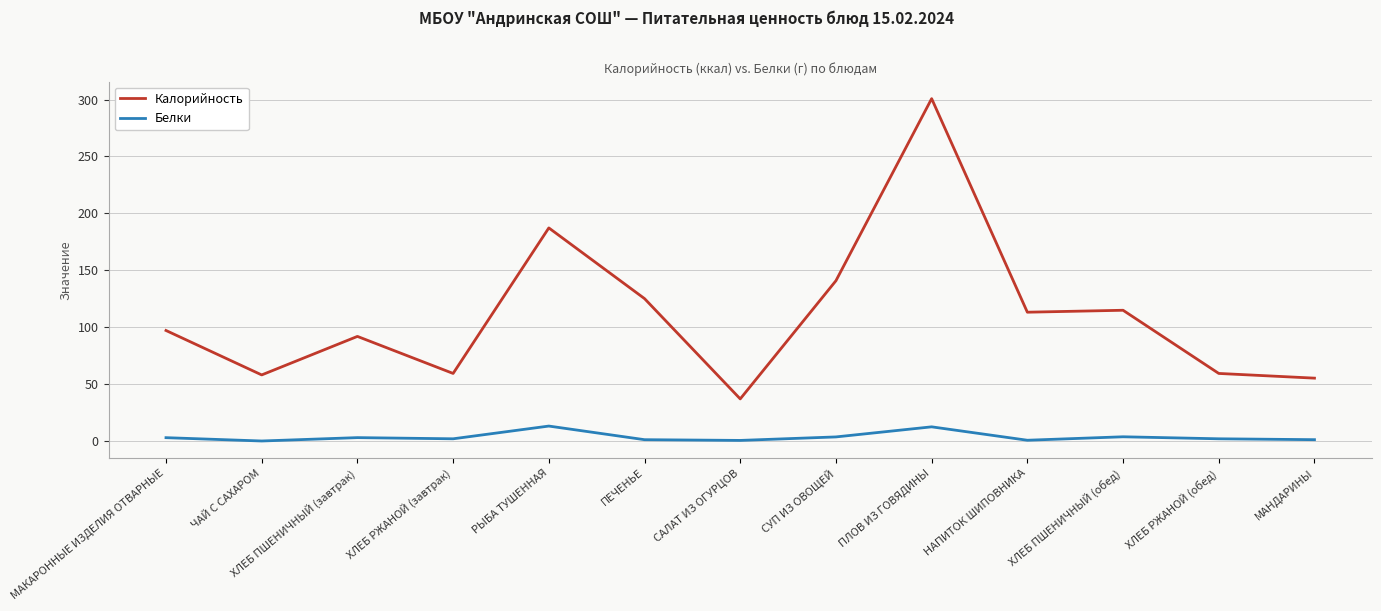

True or false: Белки and Калорийность cross at least once.

False